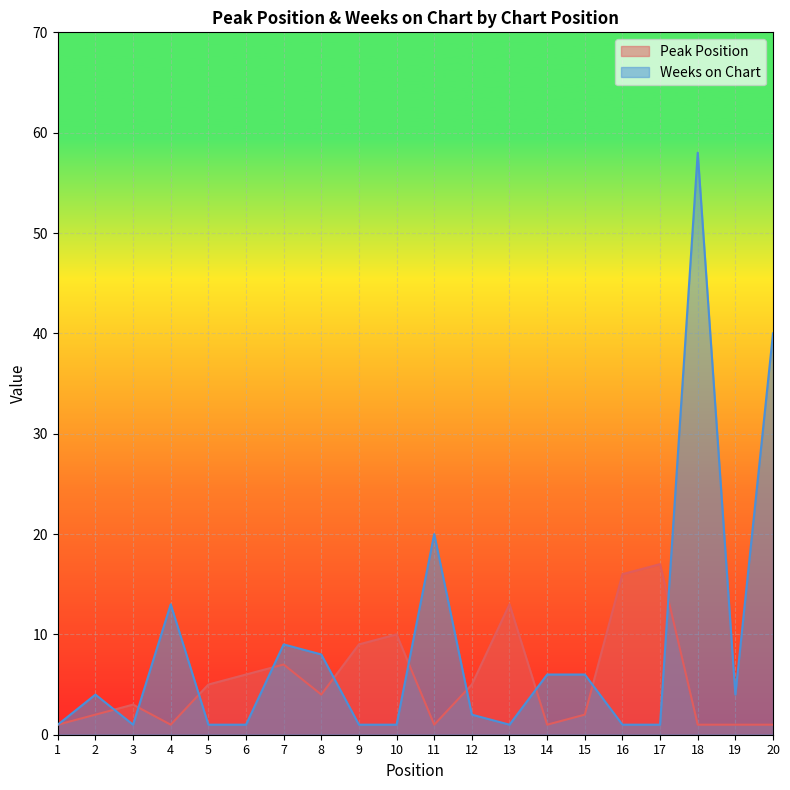

What is the approximate value of Peak Position at 16, to the nearest 10?

20